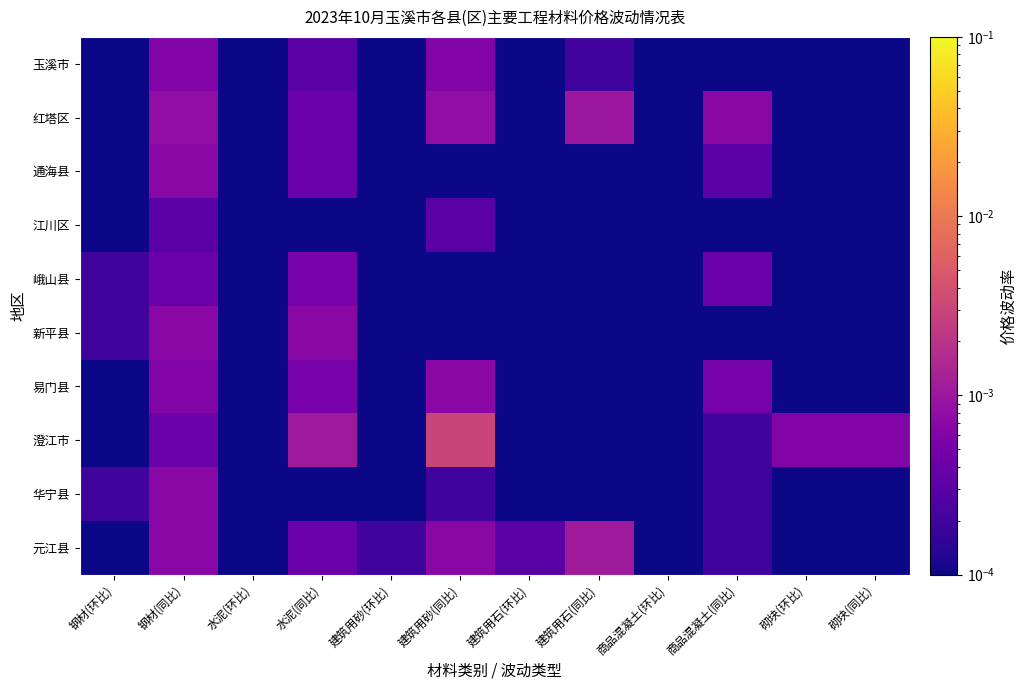

Which label corresponds to the smallest value in the chart?

水泥(环比)